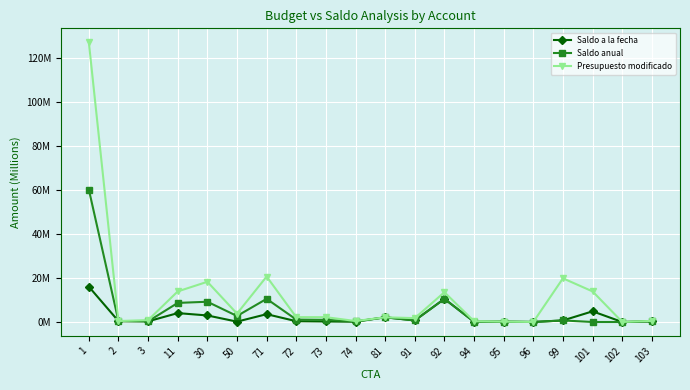

Reading left to right, what are all the values shown in this chart?

Saldo a la fecha: 16.0	0.4	0.3	4.0	3.0	0.2	3.6	0.4	0.2	0.1	2.1	0.7	10.5	0.1	0.2	0.0	0.7	4.9	0.0	0.3
Saldo anual: 60.1	0.4	0.3	8.7	9.2	2.7	10.5	1.1	1.0	0.3	2.1	0.7	10.5	0.1	0.2	0.0	0.7	0.0	0.0	0.3
Presupuesto modificado: 126.9	0.4	0.9	13.9	18.3	3.8	20.6	2.2	2.2	0.4	2.1	1.8	13.5	0.3	0.2	0.0	19.8	13.9	0.0	0.5